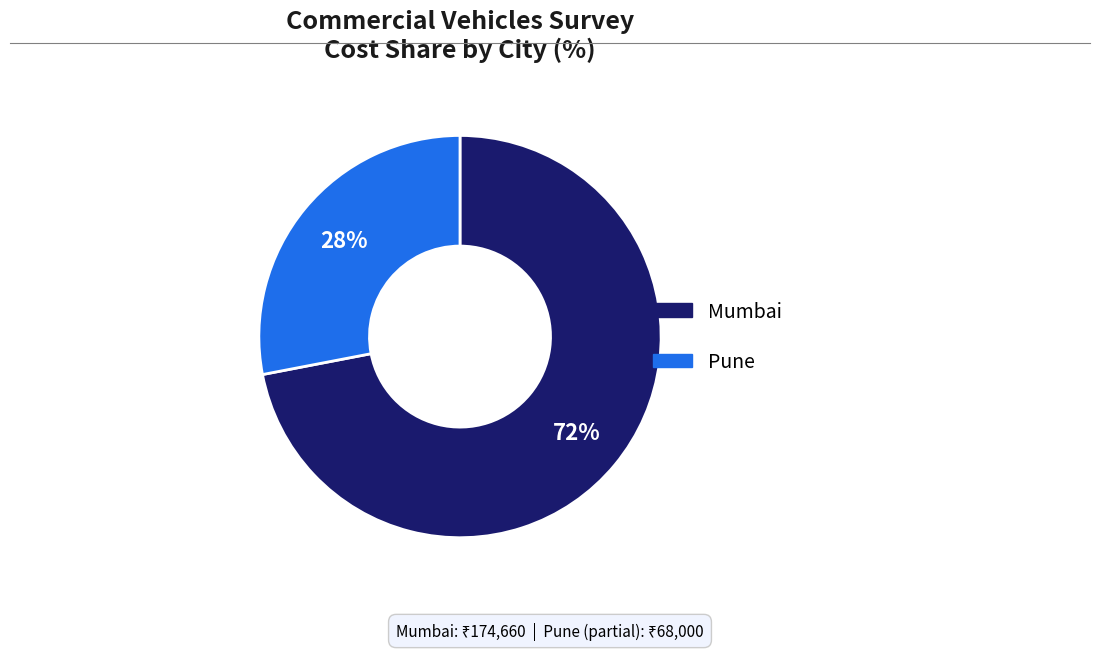

To the nearest percent, what is the average slice percentage?

50%